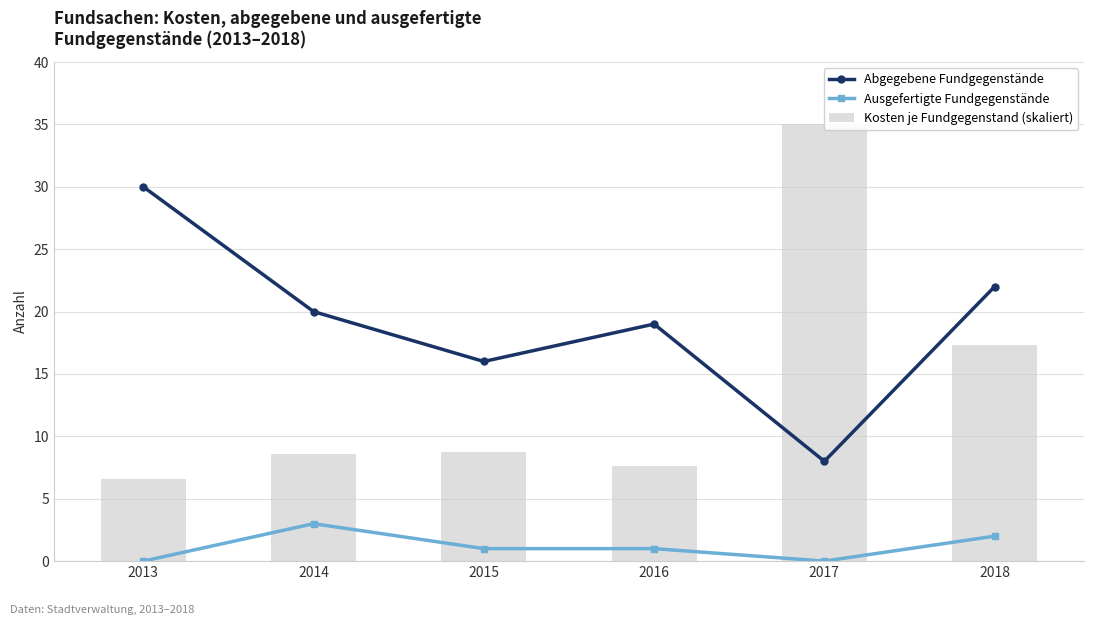

At which label does Abgegebene Fundgegenstände reach its peak?

2013